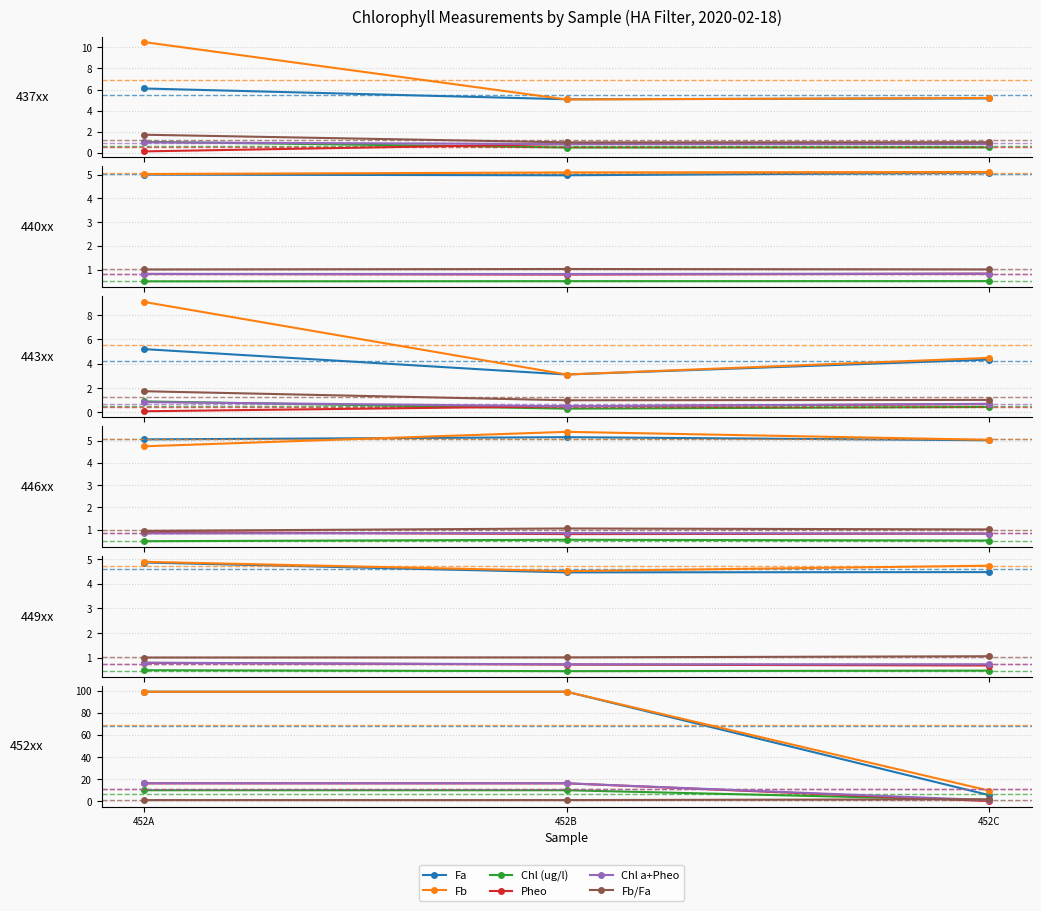

What is the value of the Fb point at the 1st from the left?

99.0